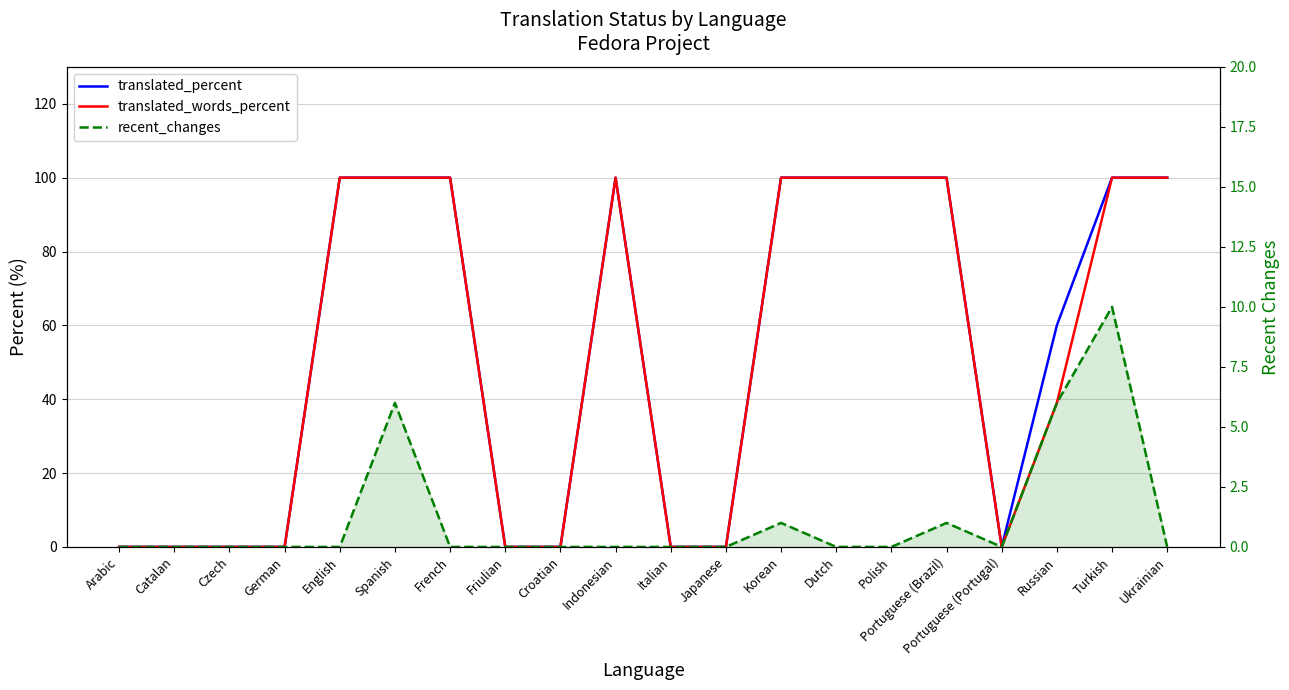

List the series in order of their peak value, highest first.

translated_percent, translated_words_percent, recent_changes